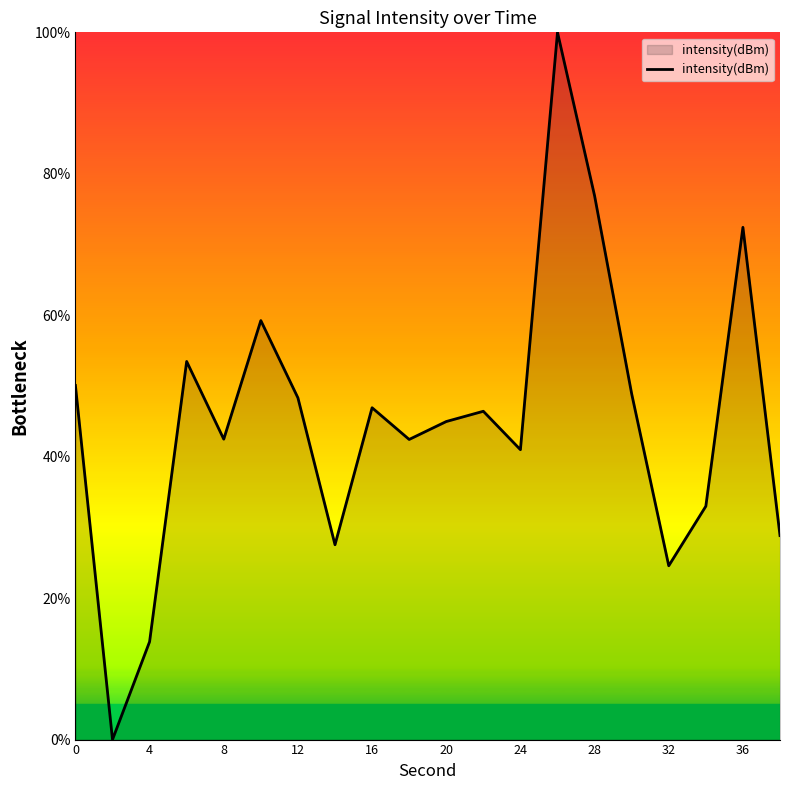

What is the difference between the maximum and minimum values?

100.0